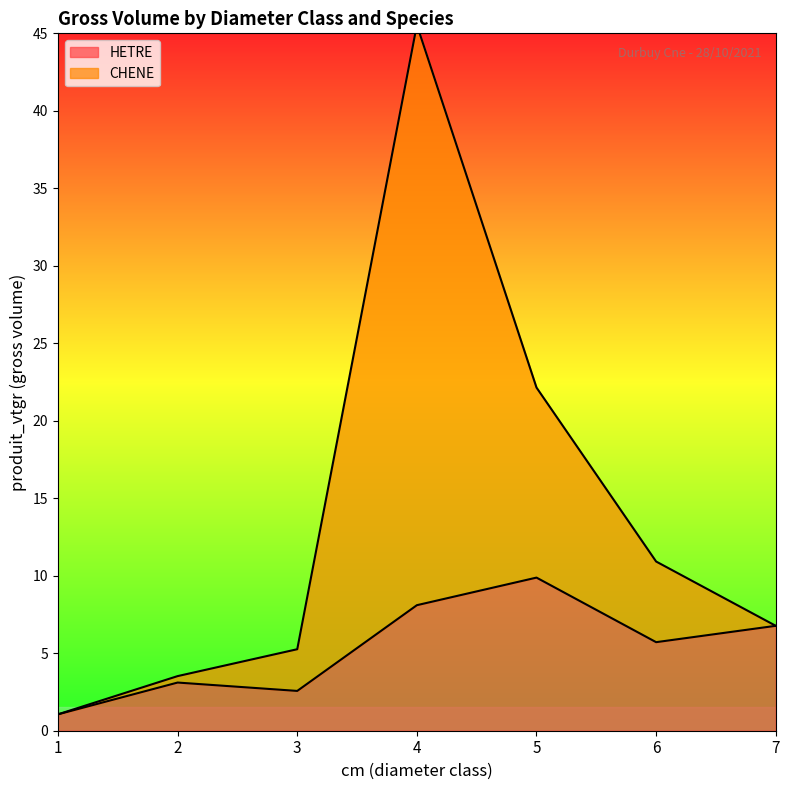

At 3, list the series in order from largest to smallest.

CHENE, HETRE